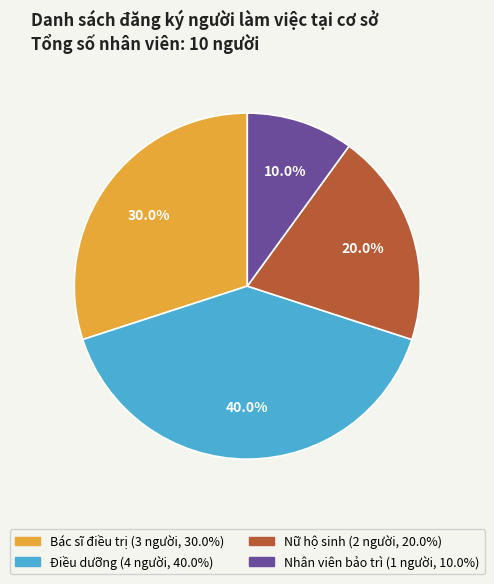

Rank the categories by value from lowest to highest.

Nhân viên bảo trì, Nữ hộ sinh, Bác sĩ điều trị, Điều dưỡng